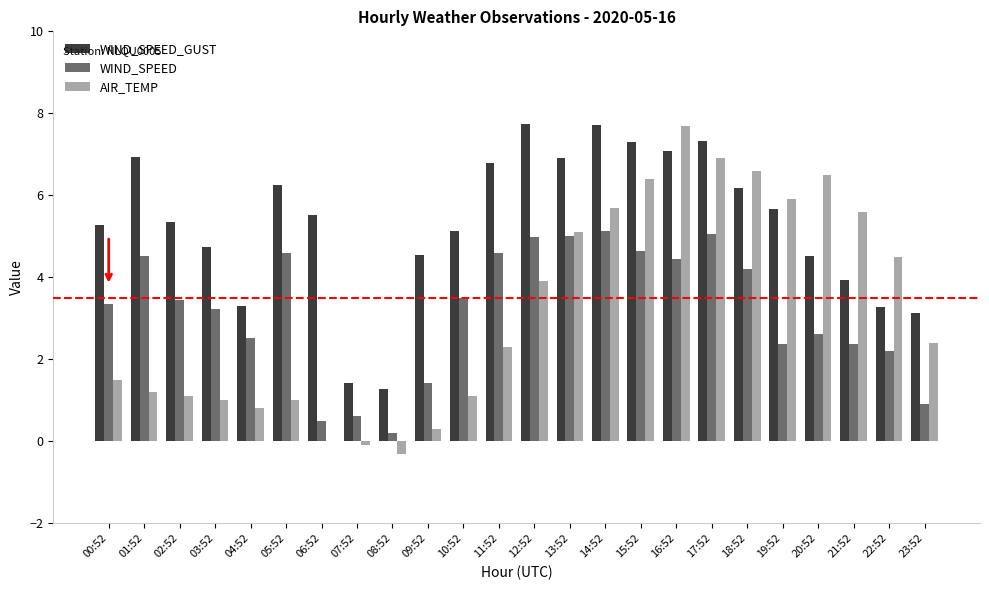

What is the total value across all series at 18:52?

17.0